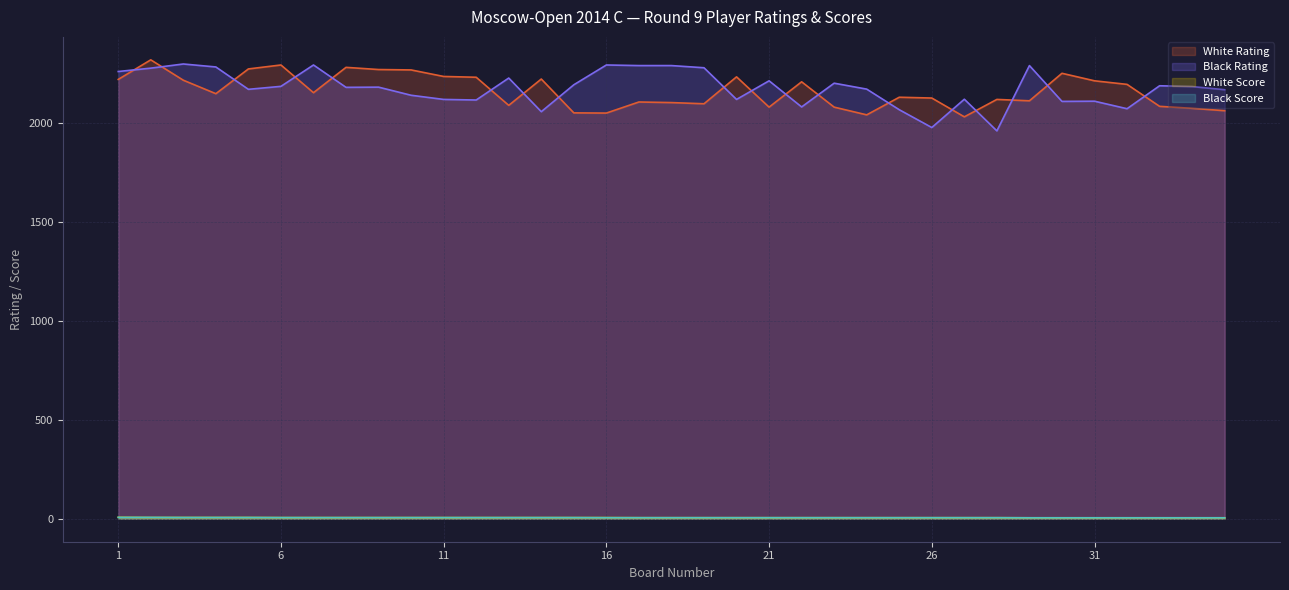

Reading right to left, what are all the values shown in this chart?

White Rating: 35=2062.0	34=2074.0	33=2084.0	32=2195.0	31=2213.0	30=2251.0	29=2112.0	28=2119.0	27=2031.0	26=2126.0	25=2130.0	24=2041.0	23=2080.0	22=2208.0	21=2080.0	20=2233.0	19=2097.0	18=2103.0	17=2106.0	16=2050.0	15=2051.0	14=2222.0	13=2089.0	12=2231.0	11=2235.0	10=2268.0	9=2270.0	8=2281.0	7=2153.0	6=2293.0	5=2273.0	4=2148.0	3=2216.0	2=2319.0	1=2220.0
Black Rating: 35=2168.0	34=2184.0	33=2188.0	32=2072.0	31=2110.0	30=2109.0	29=2290.0	28=1960.0	27=2120.0	26=1977.0	25=2067.0	24=2171.0	23=2201.0	22=2081.0	21=2213.0	20=2119.0	19=2279.0	18=2290.0	17=2290.0	16=2293.0	15=2193.0	14=2057.0	13=2227.0	12=2116.0	11=2119.0	10=2140.0	9=2181.0	8=2180.0	7=2293.0	6=2185.0	5=2170.0	4=2283.0	3=2298.0	2=2277.0	1=2260.0
White Score: 35=5.0	34=5.0	33=5.0	32=5.0	31=5.0	30=5.0	29=5.0	28=5.5	27=5.5	26=5.5	25=5.5	24=5.5	23=5.5	22=5.5	21=5.5	20=5.5	19=5.5	18=5.5	17=5.5	16=6.0	15=6.0	14=6.0	13=6.0	12=6.0	11=6.0	10=6.0	9=6.0	8=6.0	7=6.0	6=6.0	5=6.5	4=6.5	3=6.5	2=6.5	1=7.5
Black Score: 35=5.0	34=5.0	33=5.0	32=5.0	31=5.0	30=5.0	29=5.0	28=5.5	27=5.5	26=5.5	25=5.5	24=5.5	23=5.5	22=5.5	21=5.5	20=5.5	19=5.5	18=5.5	17=5.5	16=5.5	15=6.0	14=6.0	13=6.0	12=6.0	11=6.0	10=6.0	9=6.0	8=6.0	7=6.0	6=6.0	5=6.5	4=6.5	3=6.5	2=7.0	1=7.0